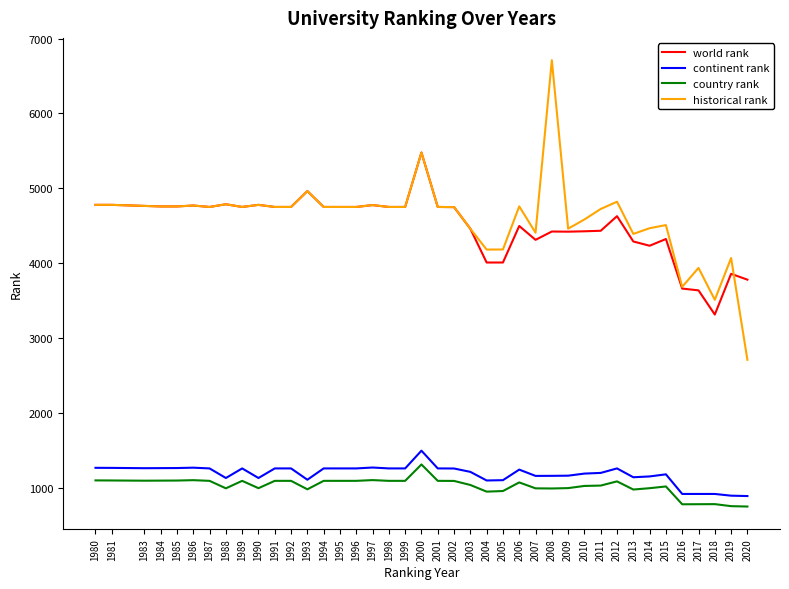

Is it true that historical rank equals 7298 at 2003?

False